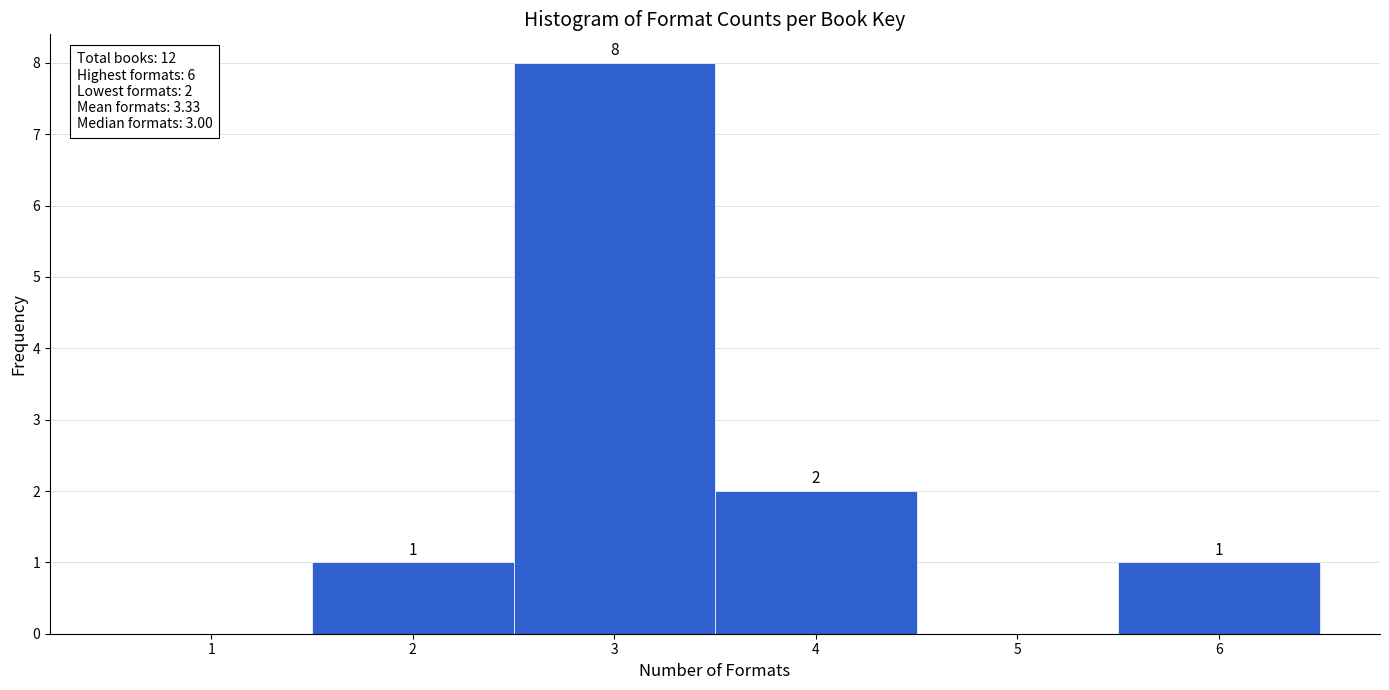

Over which range of the x-axis is the bar tallest?

2.5 to 3.5